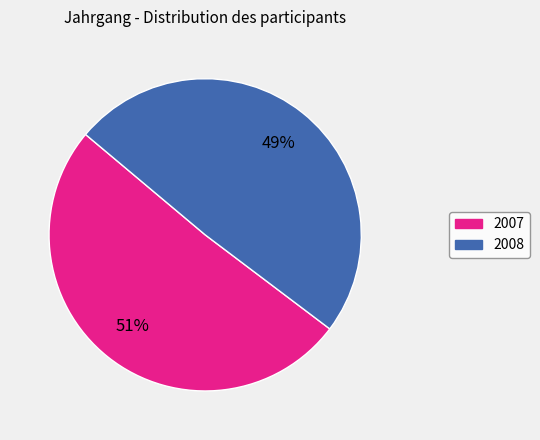

Is the sum of 2008 and 2007 greater than half?

Yes